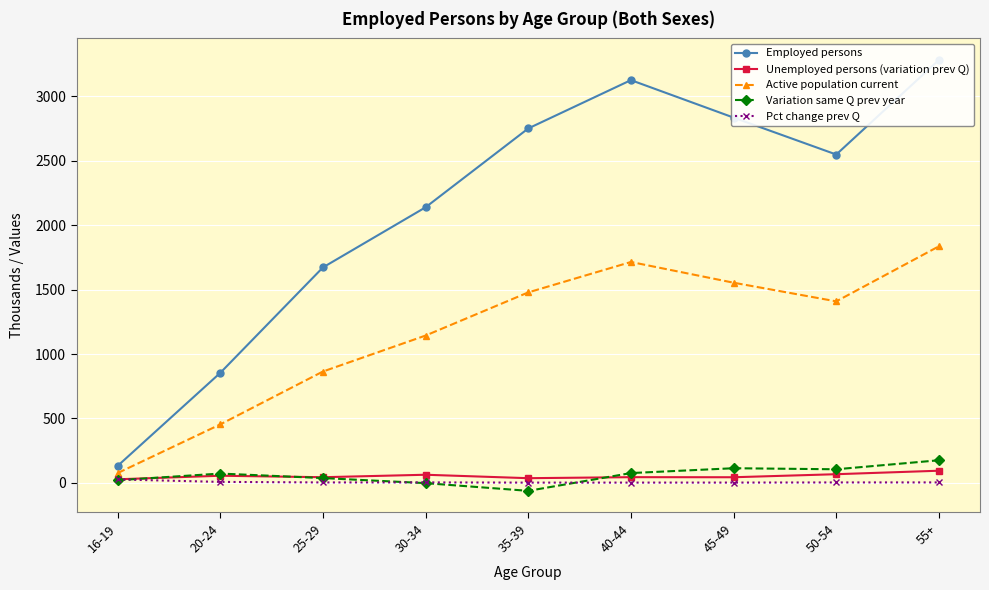

Rank the categories by Unemployed persons (variation prev Q) value from highest to lowest.

55+, 50-54, 30-34, 20-24, 40-44, 25-29, 45-49, 35-39, 16-19